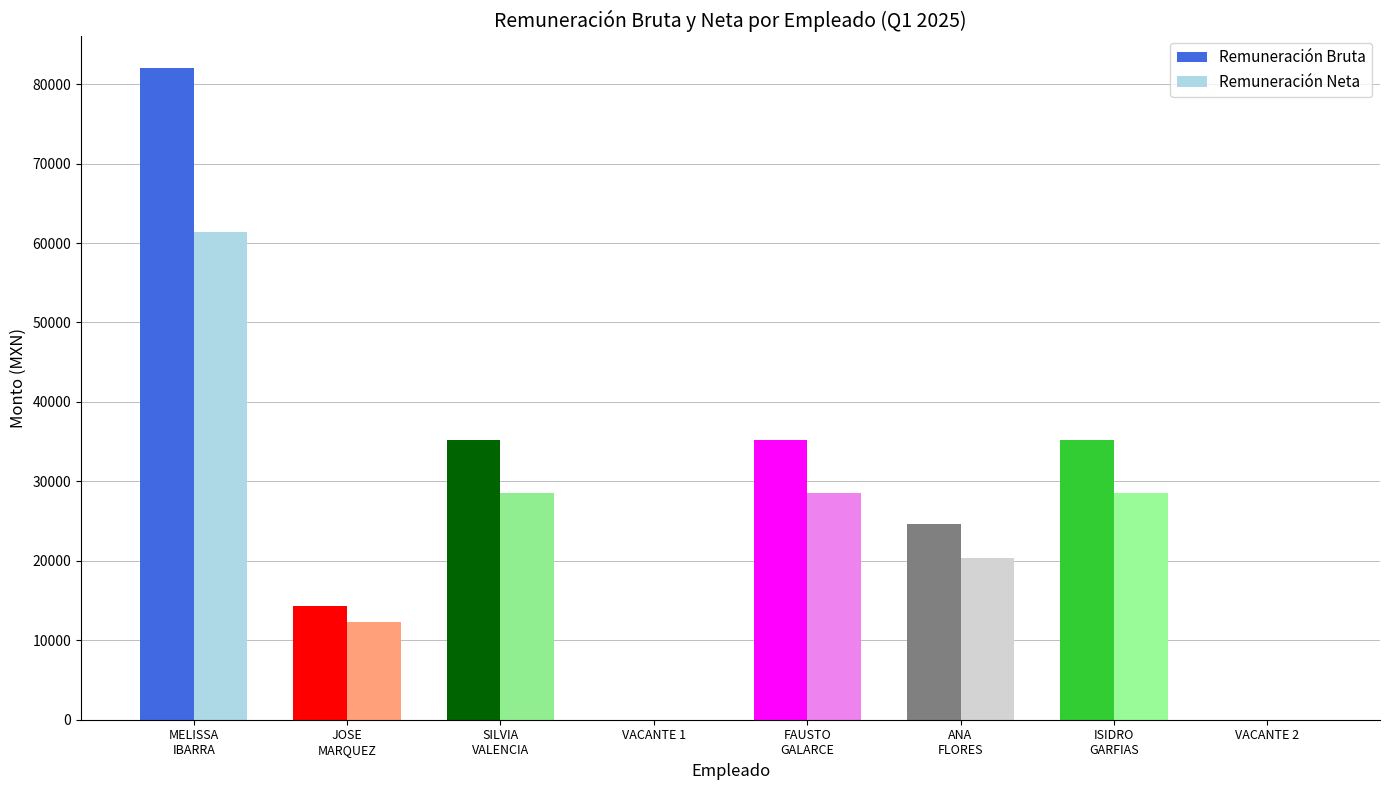

What is the sum of all Remuneracion Neta values?

179726.7